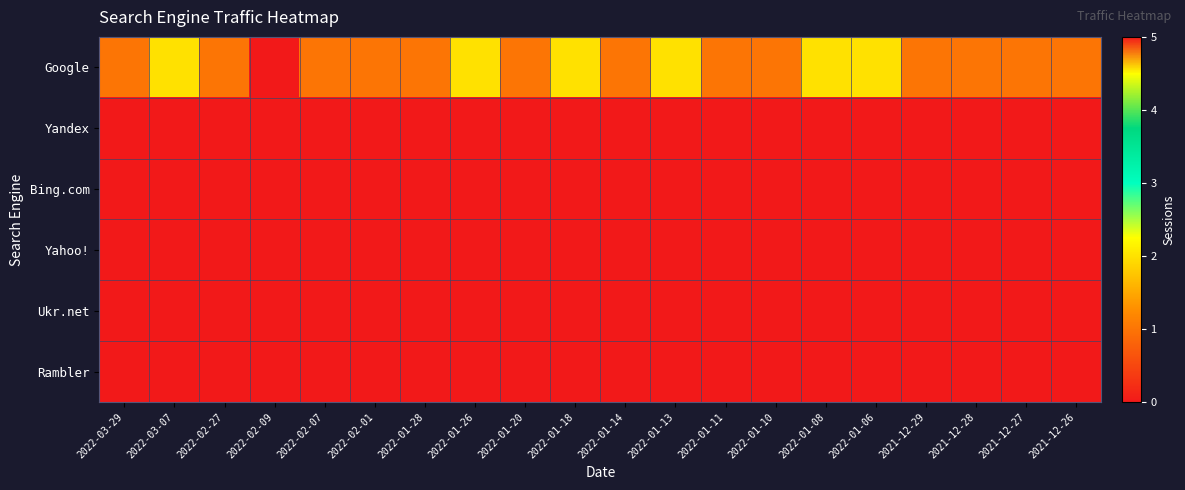

At how many categories does at least one series exceed 1?

7